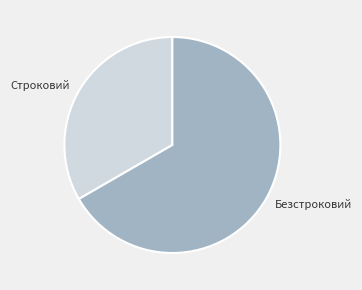

Combined, do Строковий and Безстроковий account for over 50%?

Yes